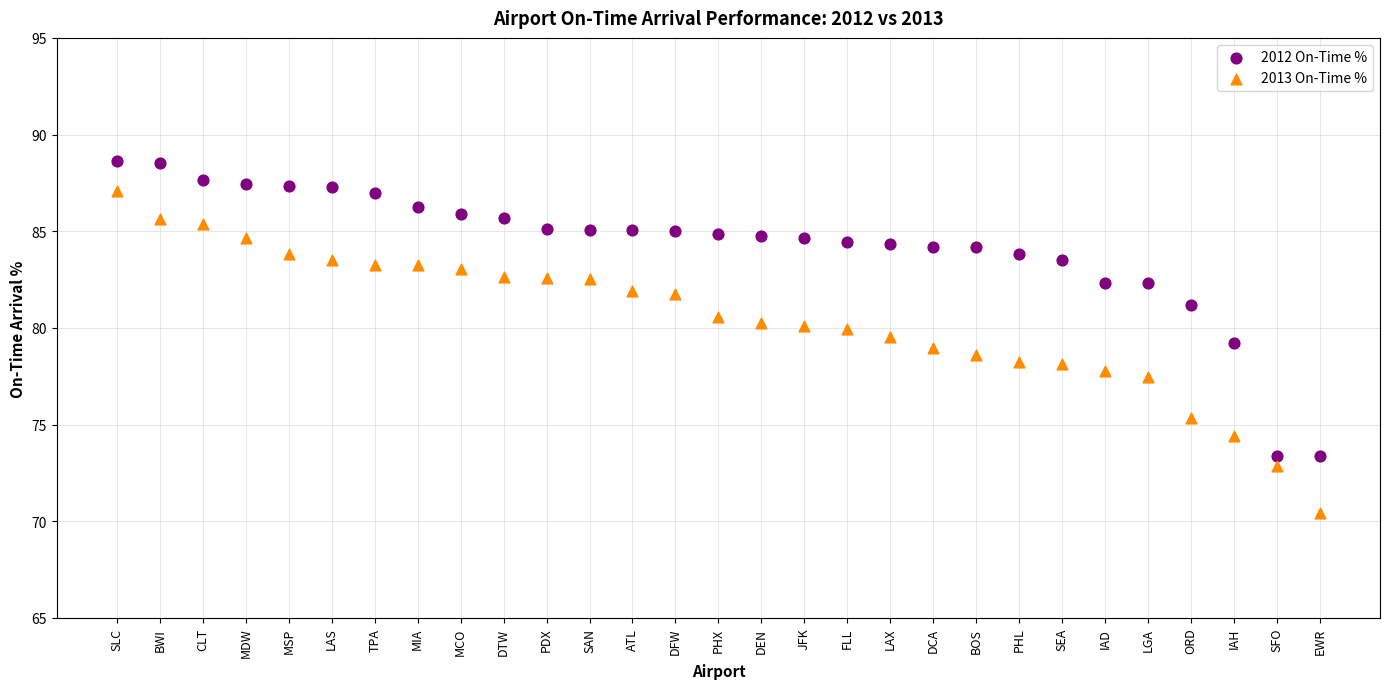

Which series has the widest spread of Y values?

2013 On-Time %